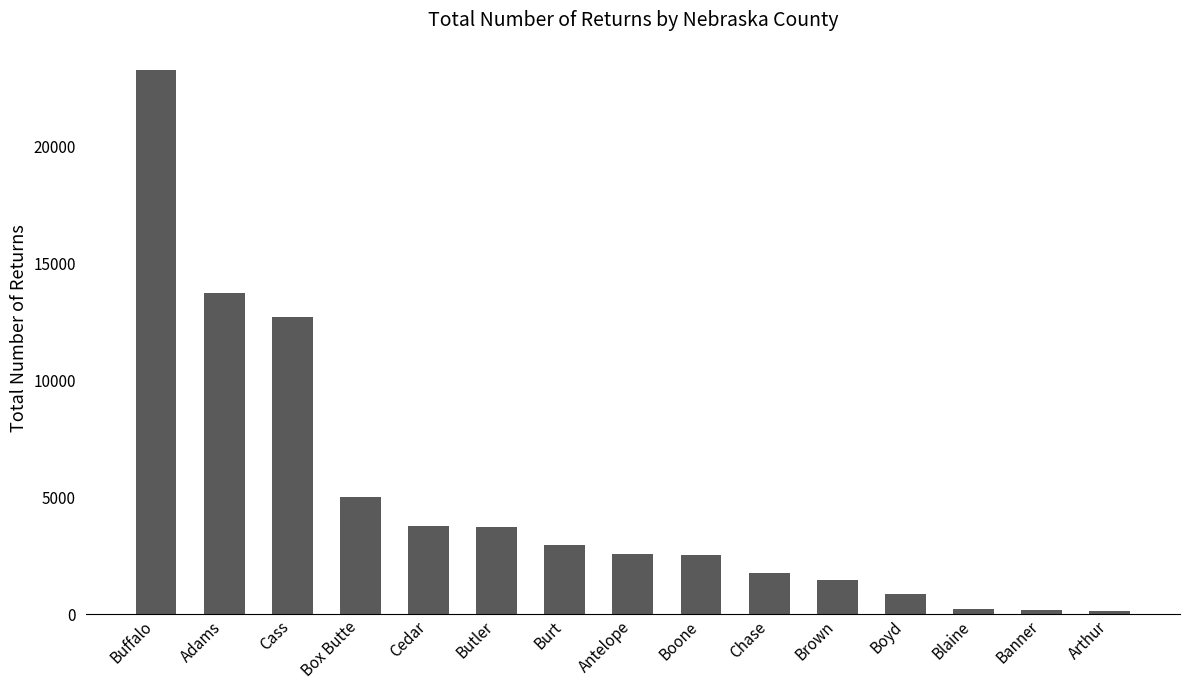

Does the chart contain stacked bars?

No